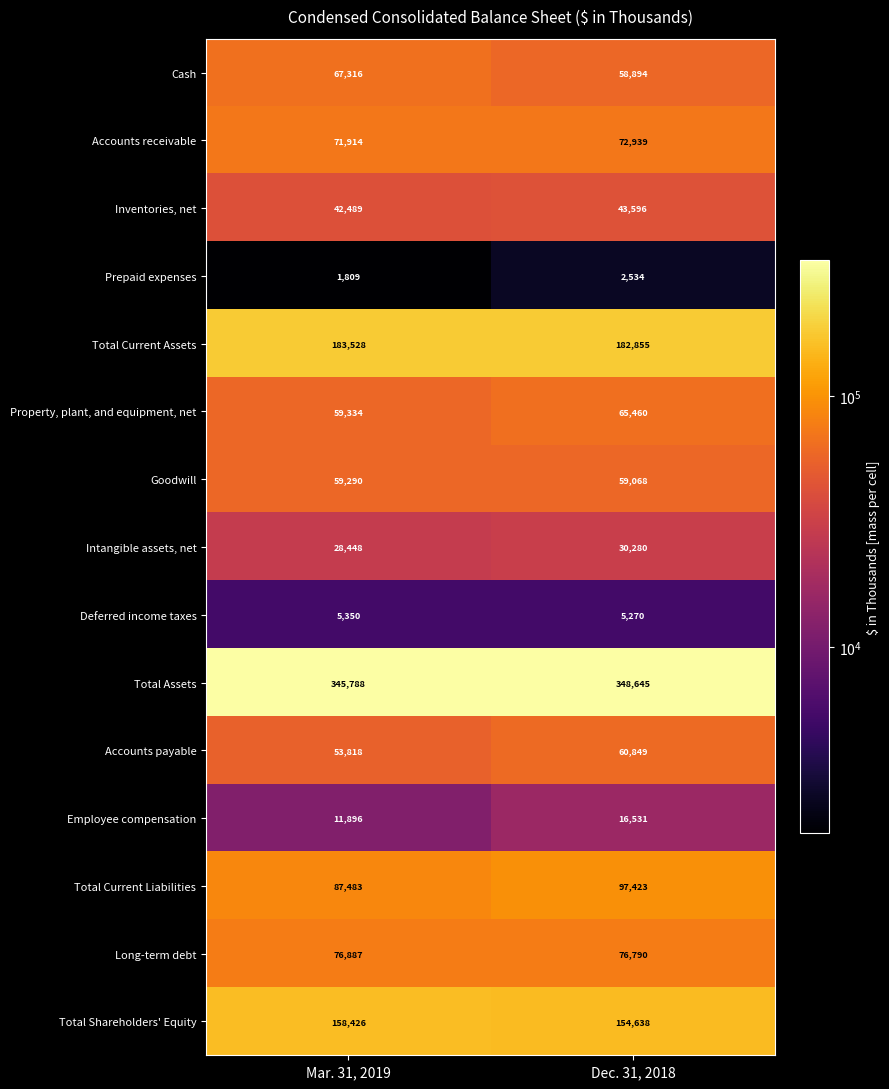

At how many categories does at least one series exceed 191726?

2